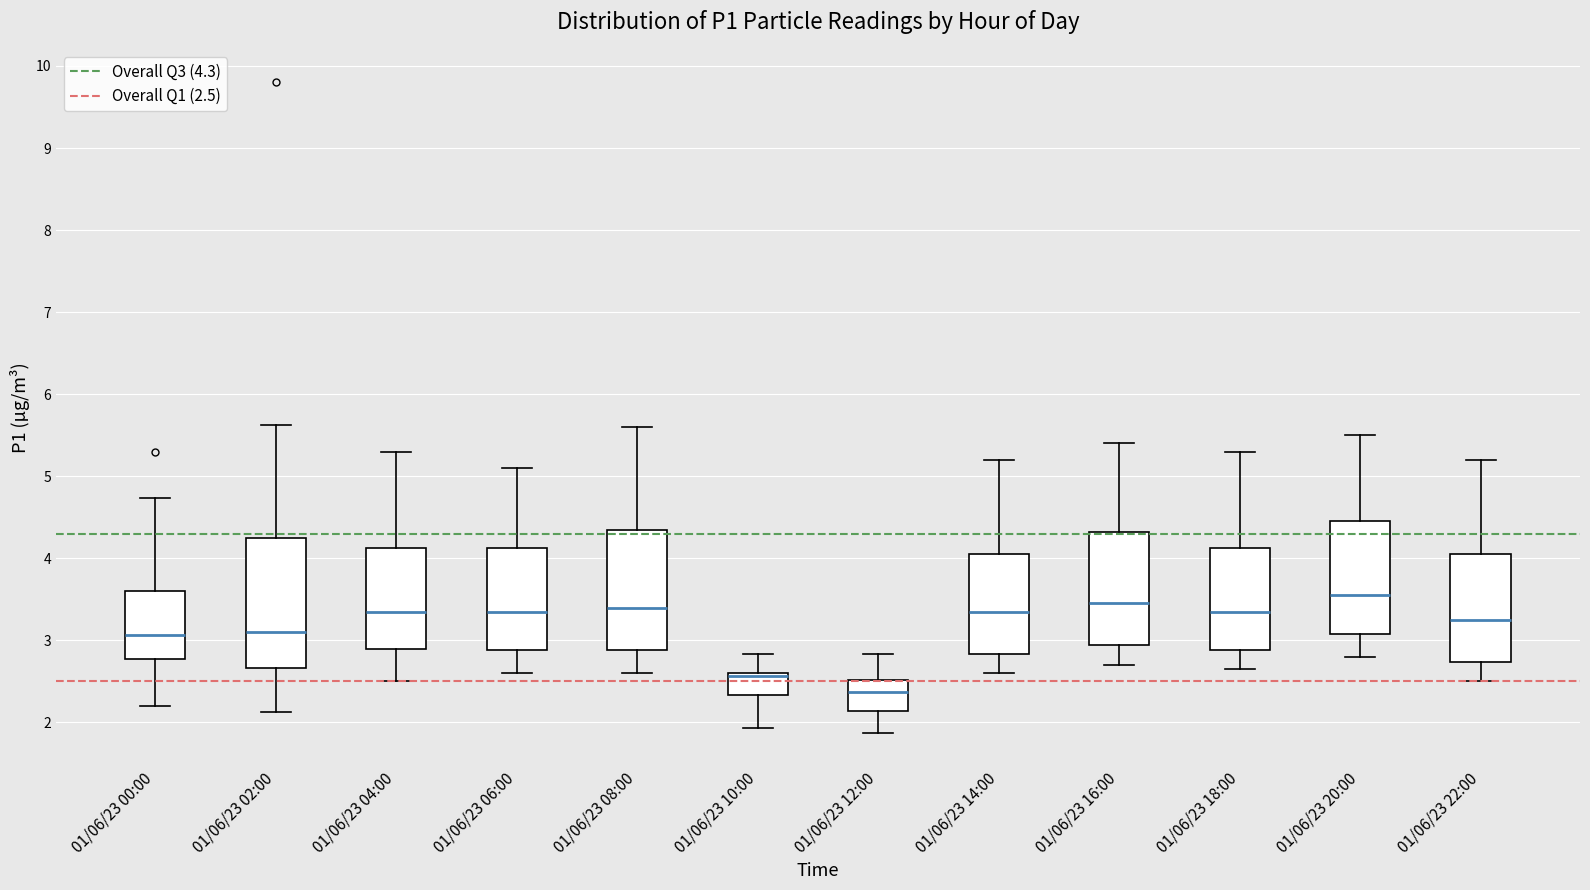

Reading left to right, transcribe this box plot: for each box, give where its median line is, the range the box spans, and where its two whiskers end, as read against the y-axis. The values are not printed on the chart, so give them approximately, as read against the axis.

01/06/23 00:00: median 3.1, box 2.8 to 3.6, whiskers 2.2 to 4.7
01/06/23 02:00: median 3.1, box 2.7 to 4.3, whiskers 2.1 to 5.6
01/06/23 04:00: median 3.4, box 2.9 to 4.1, whiskers 2.5 to 5.3
01/06/23 06:00: median 3.4, box 2.9 to 4.1, whiskers 2.6 to 5.1
01/06/23 08:00: median 3.4, box 2.9 to 4.4, whiskers 2.6 to 5.6
01/06/23 10:00: median 2.6 (drawn on the box's upper edge), box 2.3 to 2.6, whiskers 1.9 to 2.8
01/06/23 12:00: median 2.4, box 2.1 to 2.5, whiskers 1.9 to 2.8
01/06/23 14:00: median 3.4, box 2.8 to 4.1, whiskers 2.6 to 5.2
01/06/23 16:00: median 3.5, box 2.9 to 4.3, whiskers 2.7 to 5.4
01/06/23 18:00: median 3.4, box 2.9 to 4.1, whiskers 2.7 to 5.3
01/06/23 20:00: median 3.6, box 3.1 to 4.5, whiskers 2.8 to 5.5
01/06/23 22:00: median 3.3, box 2.7 to 4.1, whiskers 2.5 to 5.2